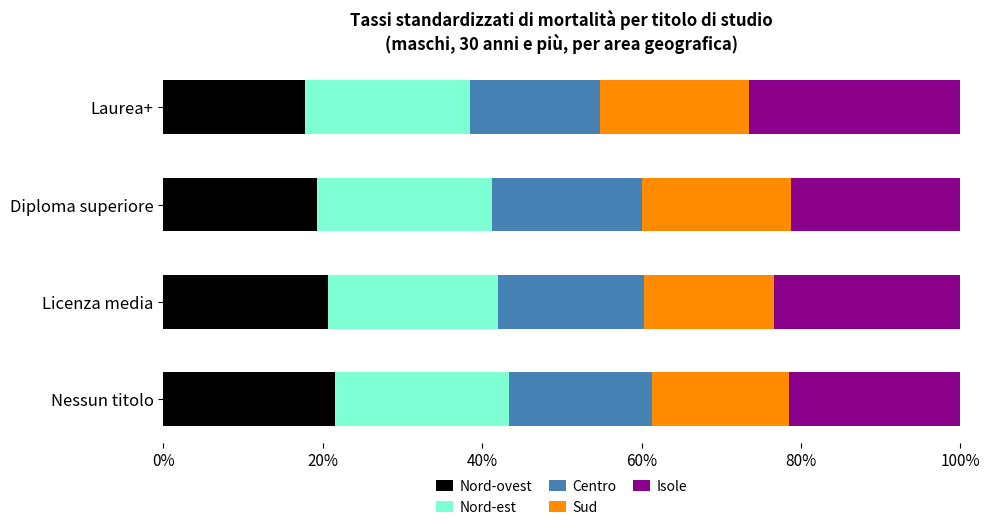

What are all the series names shown in the legend?

Nord-ovest, Nord-est, Centro, Sud, Isole